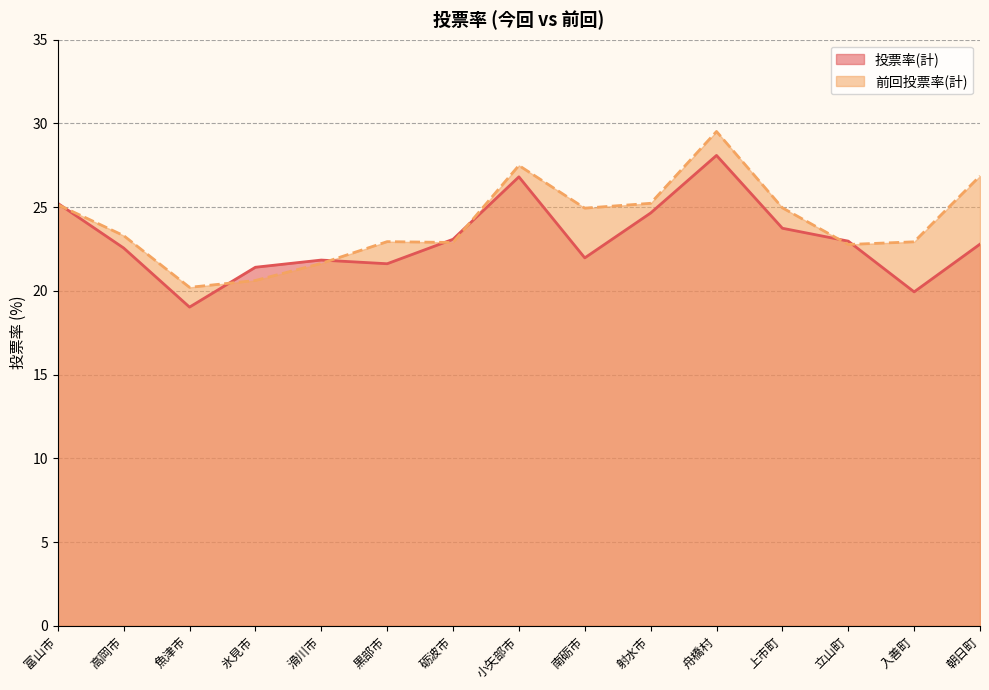

What is the smallest value displayed?

19.0